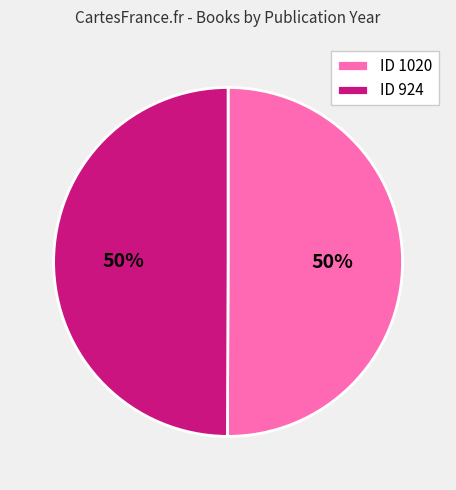

To the nearest percent, what percentage of the pie is ID 924?

50%